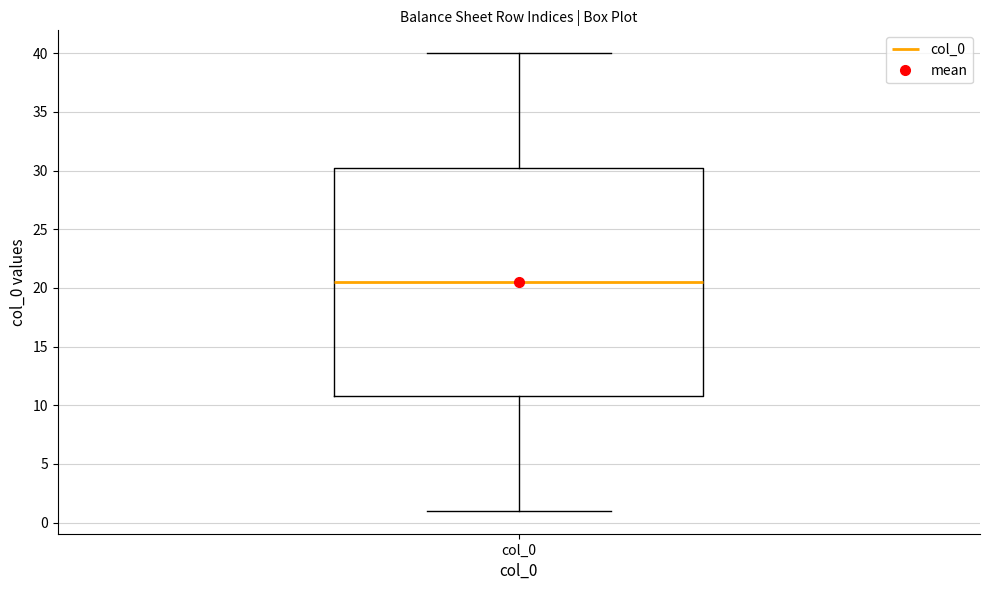

Transcribe this box plot: give where the median line is, the range the box spans, and where the two whiskers end, as read against the y-axis. The values are not printed on the chart, so give them approximately, as read against the axis.

median 20.5, box 11.0 to 30.5, whiskers 1.0 to 40.0